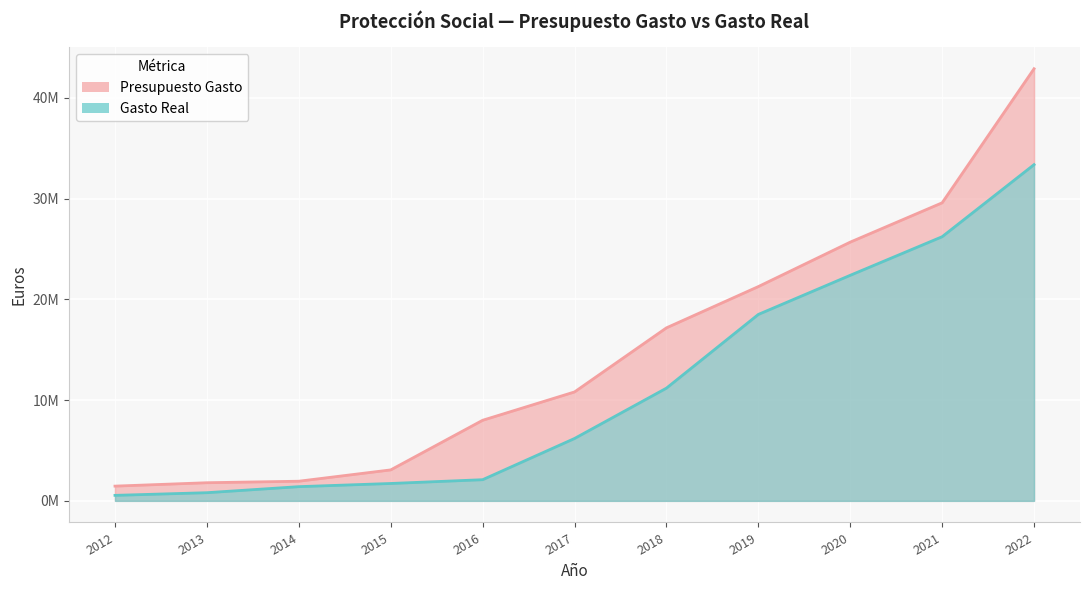

What is the value of the Gasto Real point at the 7th from the left?

11191172.7